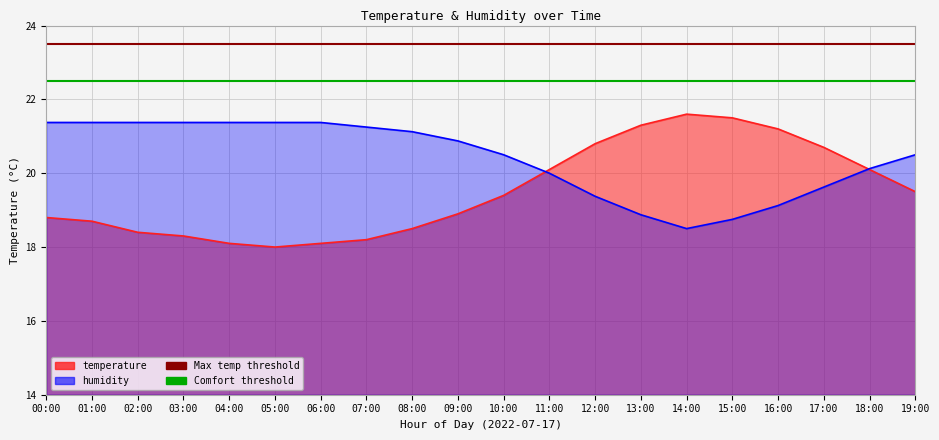

The value of humidity at 05:00 is 21.4. True or false?

True